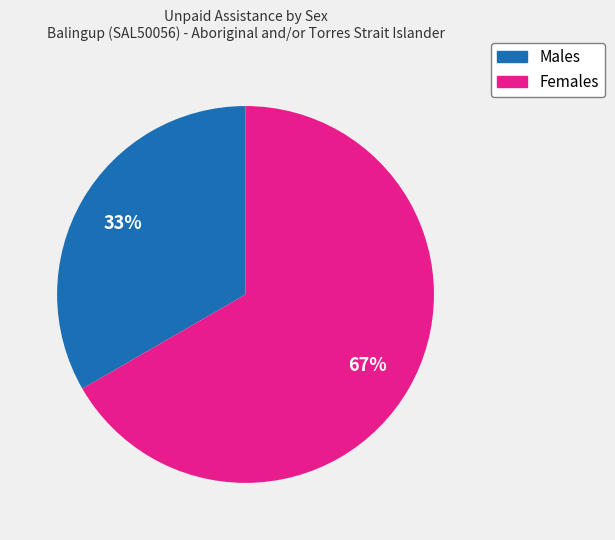

Is there a majority slice in this chart?

Yes